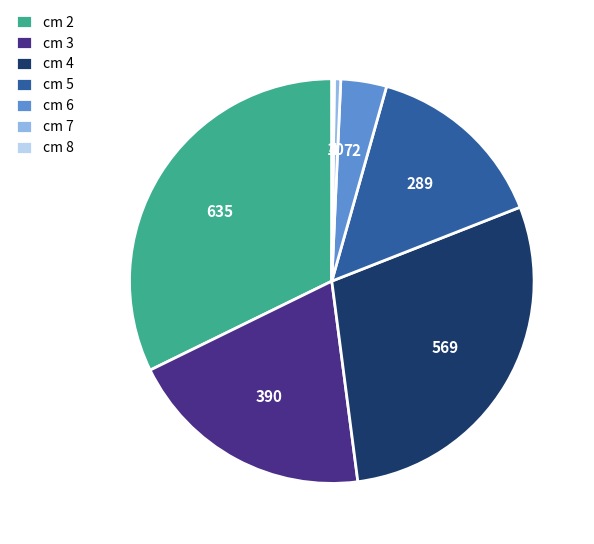

Which slice is the largest?

cm 2